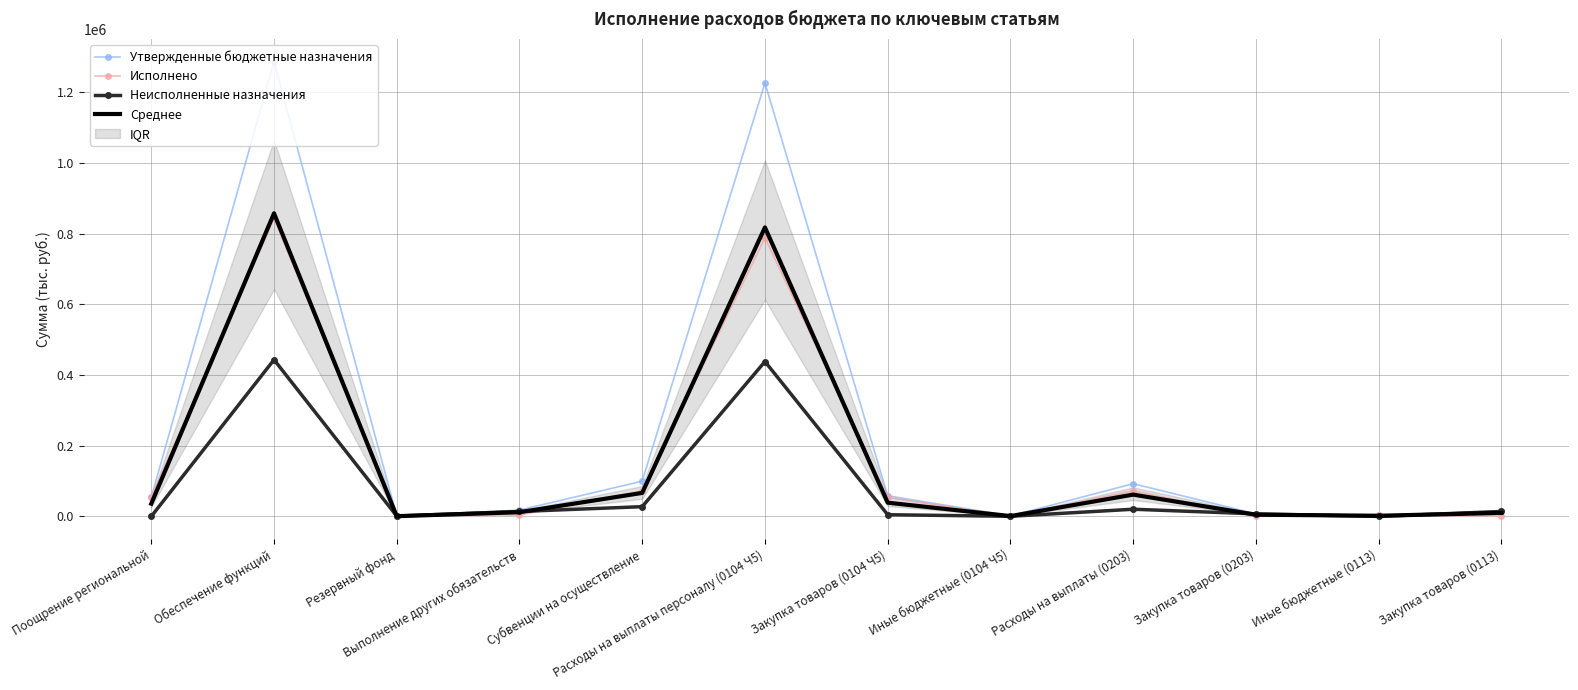

At Закупка товаров (0113), list the series in order from largest to smallest.

Утвержденные бюджетные назначения, Неисполненные назначения, Среднее, Исполнено